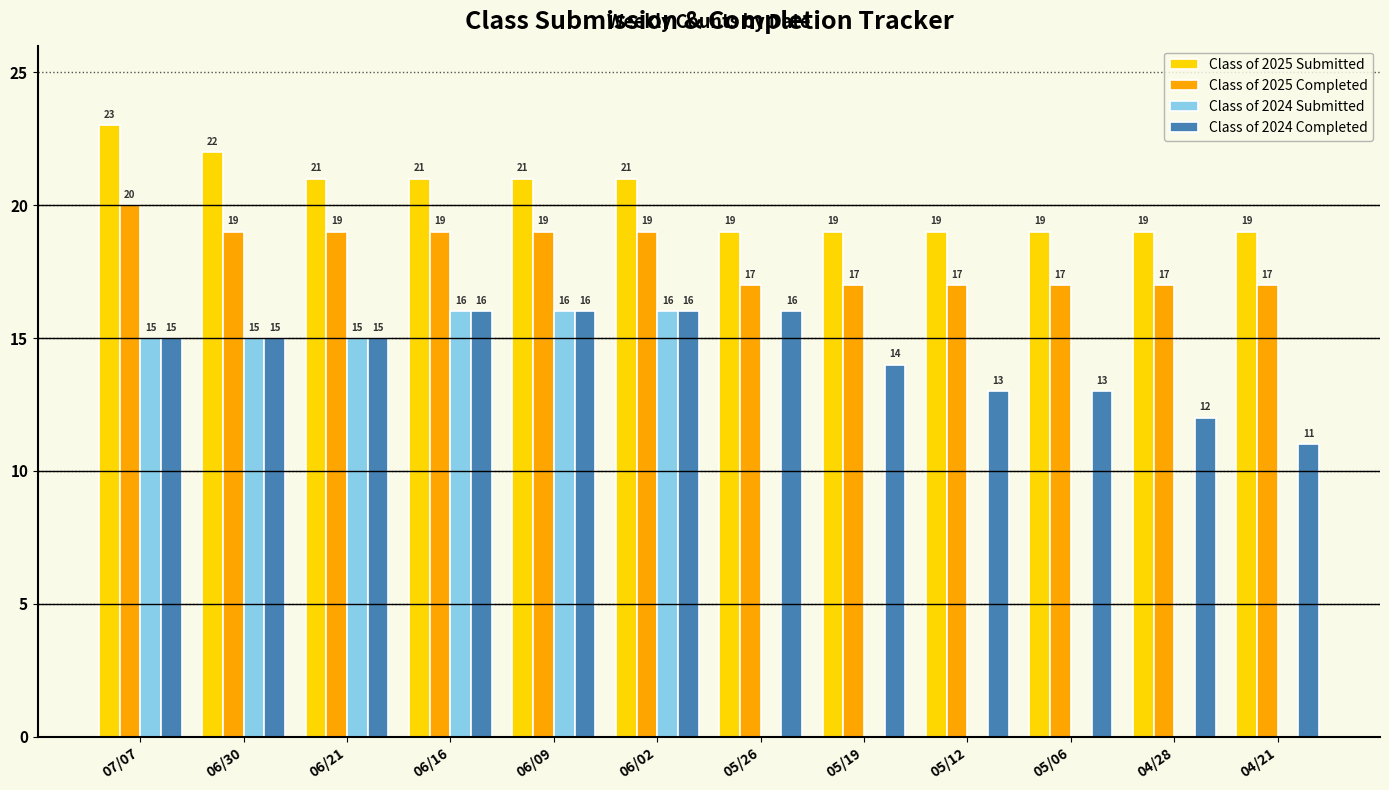

True or false: Class of 2024 Completed has a value of 12 at 04/28.

True